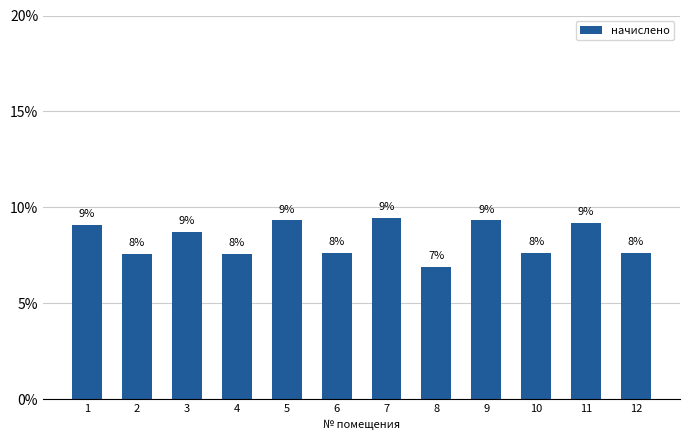

Rank the categories by value from lowest to highest.

8, 4, 2, 6, 10, 12, 3, 1, 11, 5, 9, 7